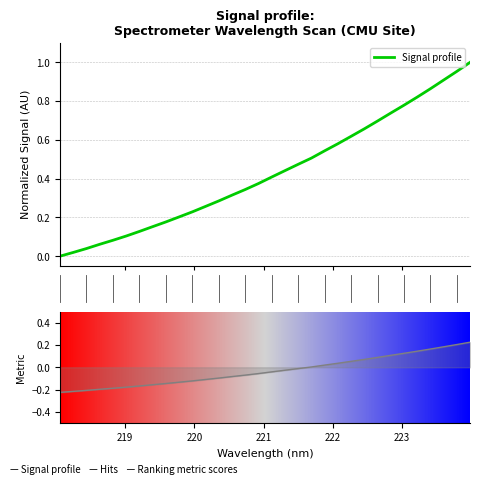

List the labels in order of value, largest first.

223.9802, 223.7895, 223.5987, 223.408, 223.2172, 223.0264, 222.8355, 222.6447, 222.4538, 222.263, 222.0721, 221.8812, 221.6902, 221.4993, 221.3083, 221.1174, 220.9264, 220.7354, 220.5444, 220.3533, 220.1623, 219.9712, 219.7801, 219.589, 219.3979, 219.2067, 219.0156, 218.8244, 218.6332, 218.442, 218.2508, 218.0596